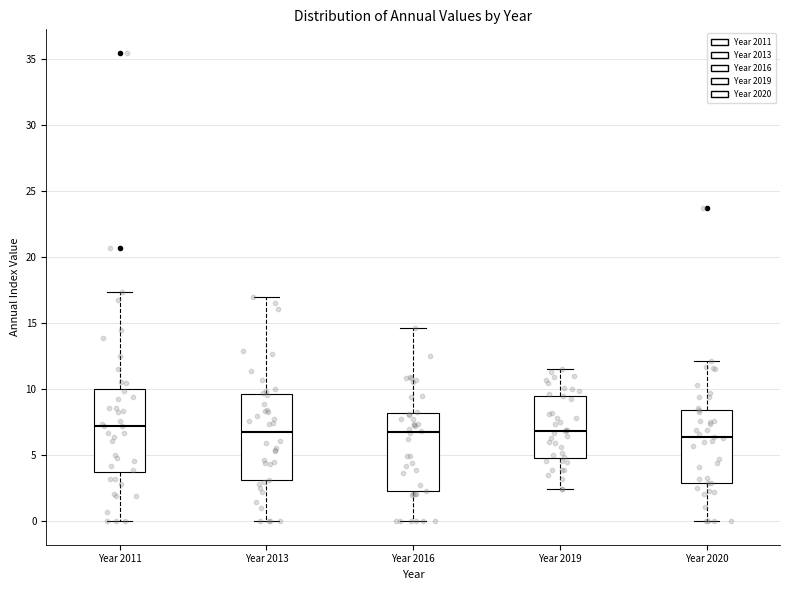

Reading left to right, transcribe this box plot: for each box, give where its median line is, the range the box spans, and where its two whiskers end, as read against the y-axis. The values are not printed on the chart, so give them approximately, as read against the axis.

Year 2011: median 7.0, box 3.5 to 10.0, whiskers 0.0 to 17.5
Year 2013: median 6.5, box 3.0 to 9.5, whiskers 0.0 to 17.0
Year 2016: median 7.0, box 2.5 to 8.0, whiskers 0.0 to 14.5
Year 2019: median 7.0, box 5.0 to 9.5, whiskers 2.5 to 11.5
Year 2020: median 6.5, box 3.0 to 8.5, whiskers 0.0 to 12.0